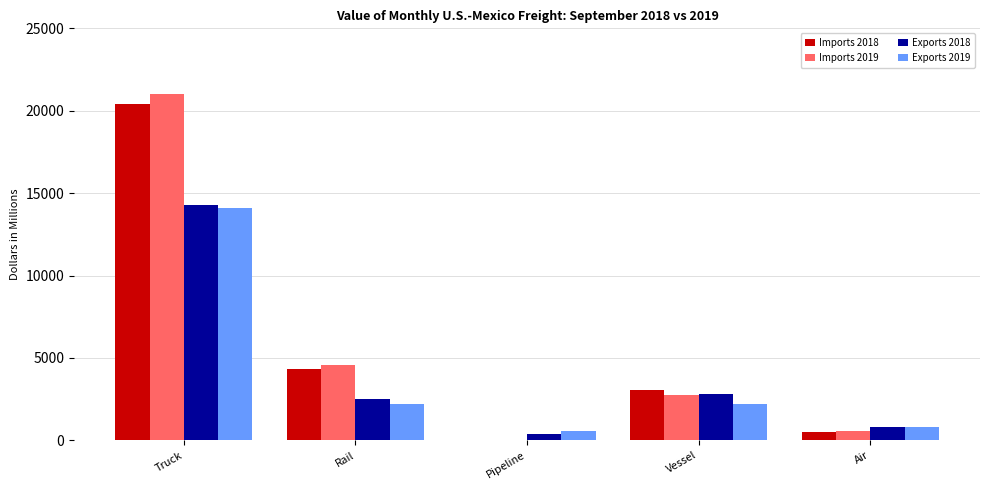

Is it true that Exports 2018 equals 794.6 at Air?

True